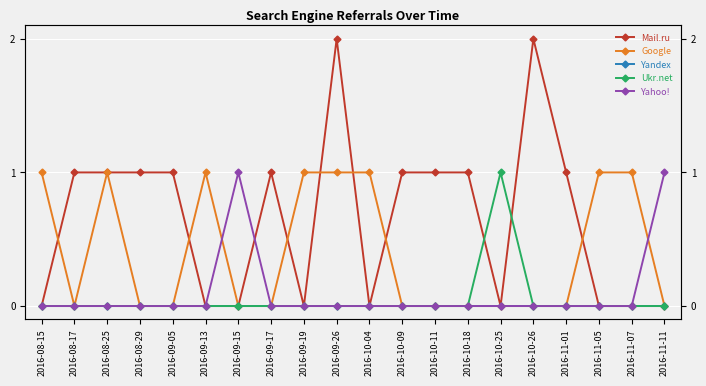

At which category does the chart reach its peak across all series?

2016-09-26